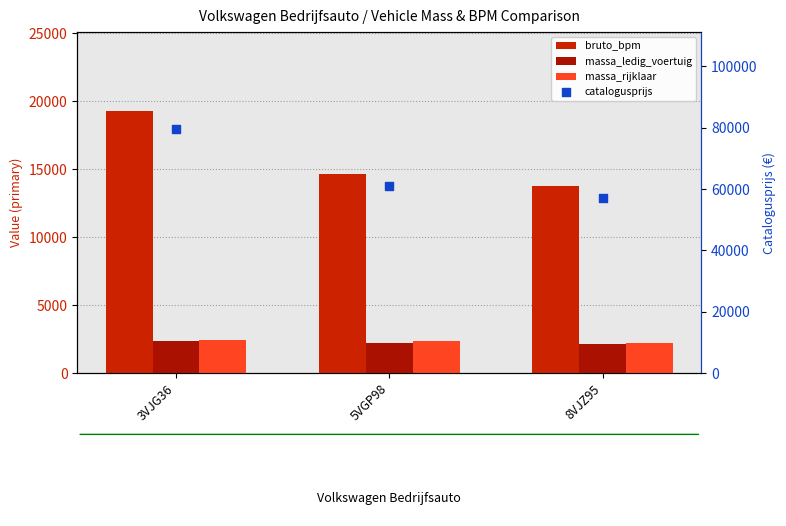

Which series contains the lowest Y value?

massa_ledig_voertuig